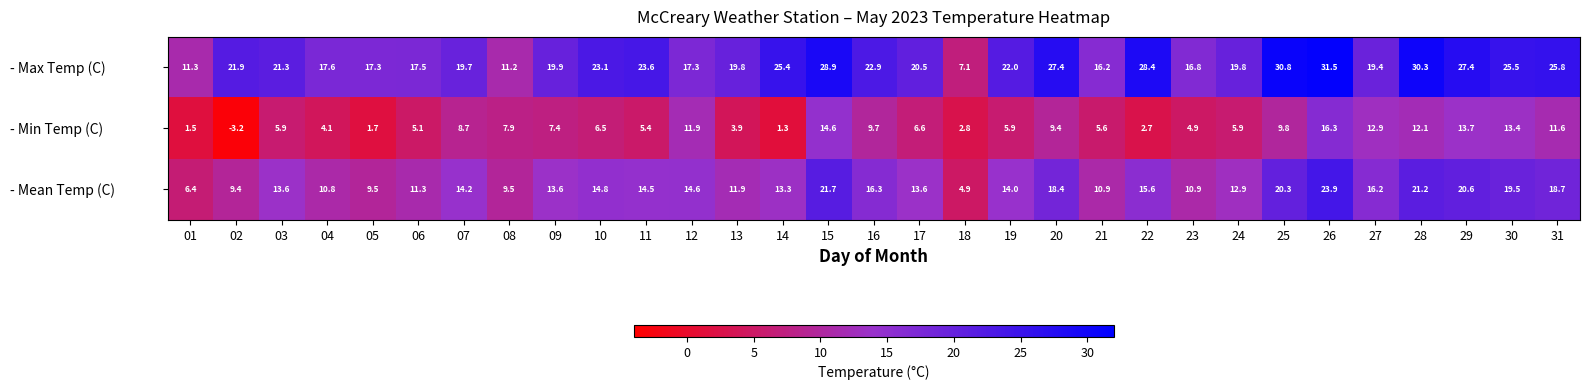

What is the greatest value displayed?

31.5